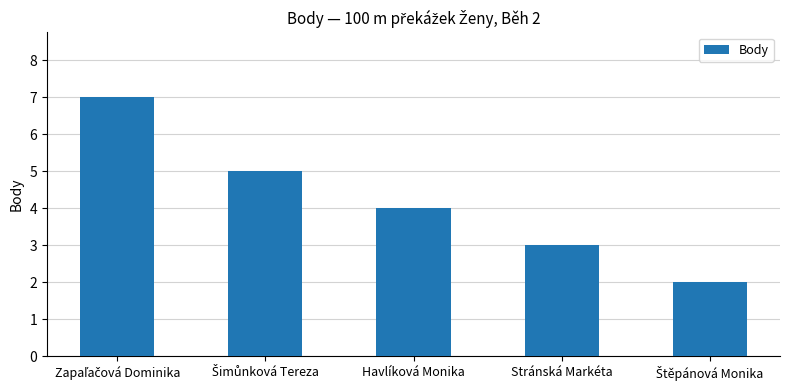

What is the greatest value displayed?

7